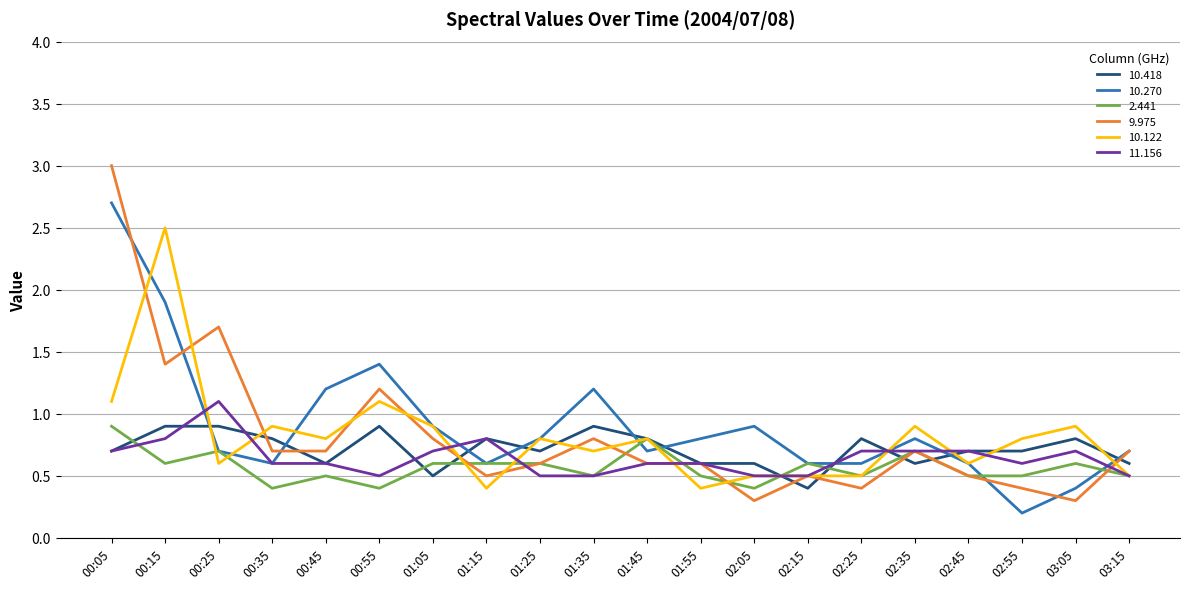

The 10.122 series shows 2.5 at 00:15. True or false?

True